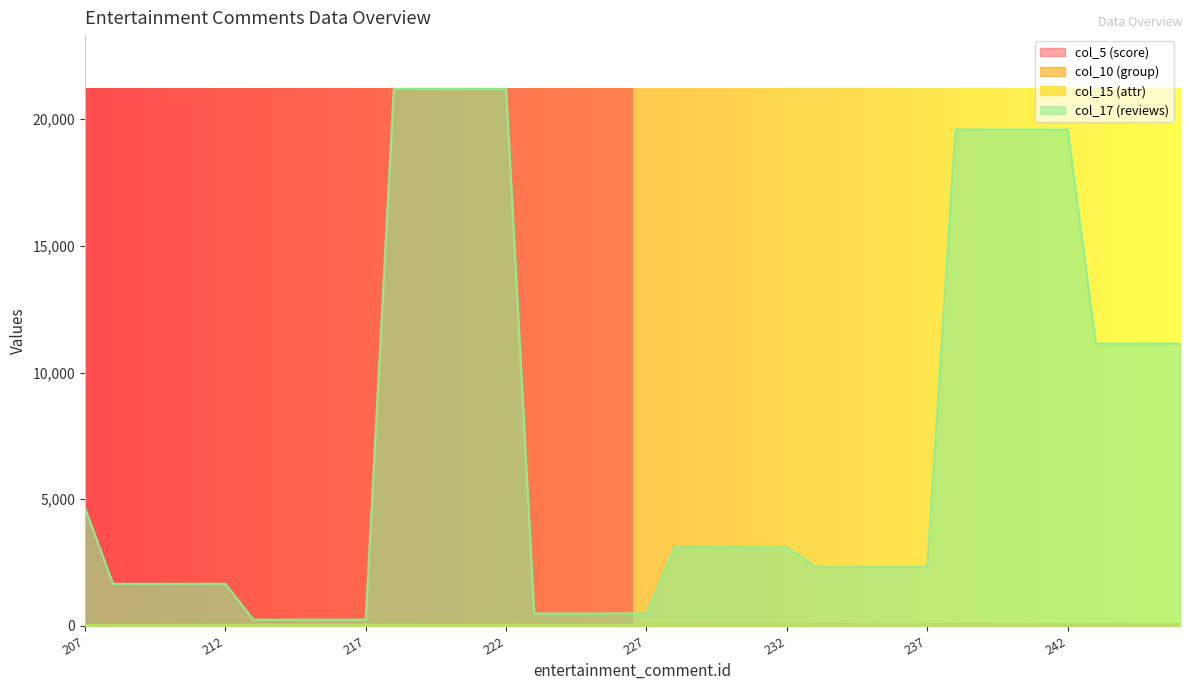

True or false: col_5 (score) has a value of 10 at 228.

True